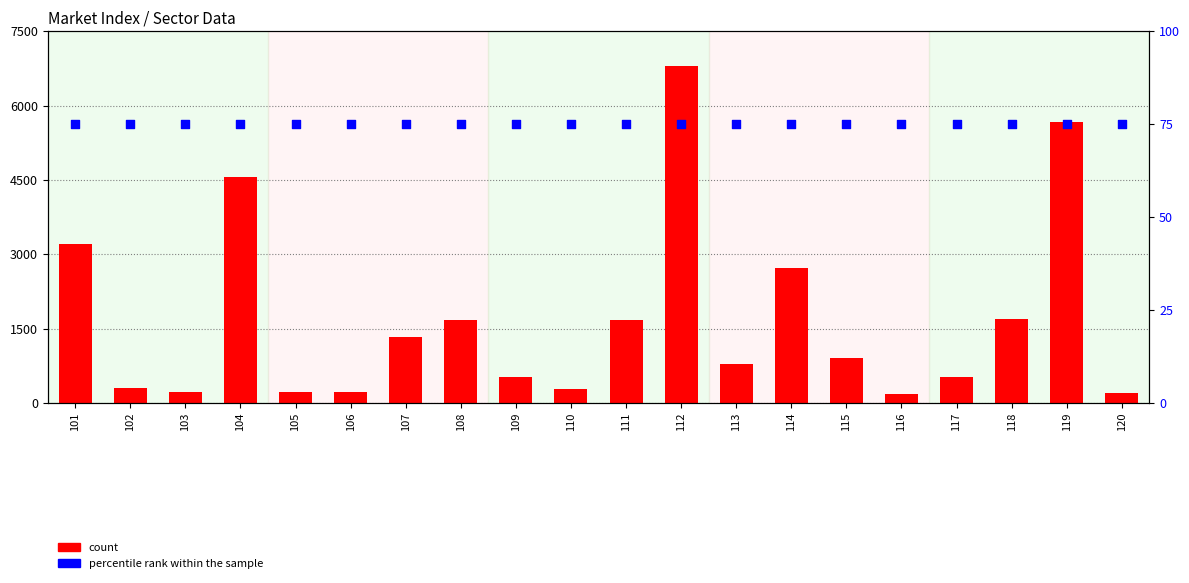

Which series contains the highest Y value?

count